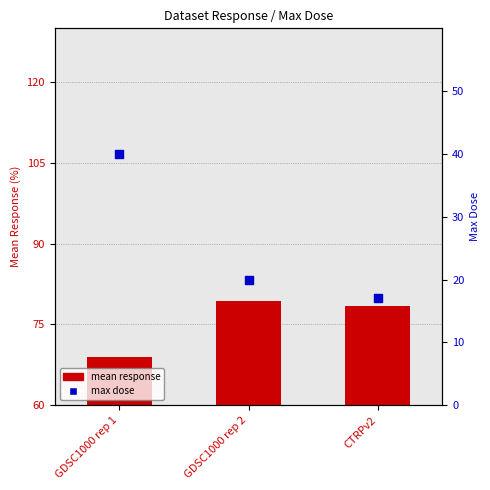

Which series contains the highest Y value?

max dose